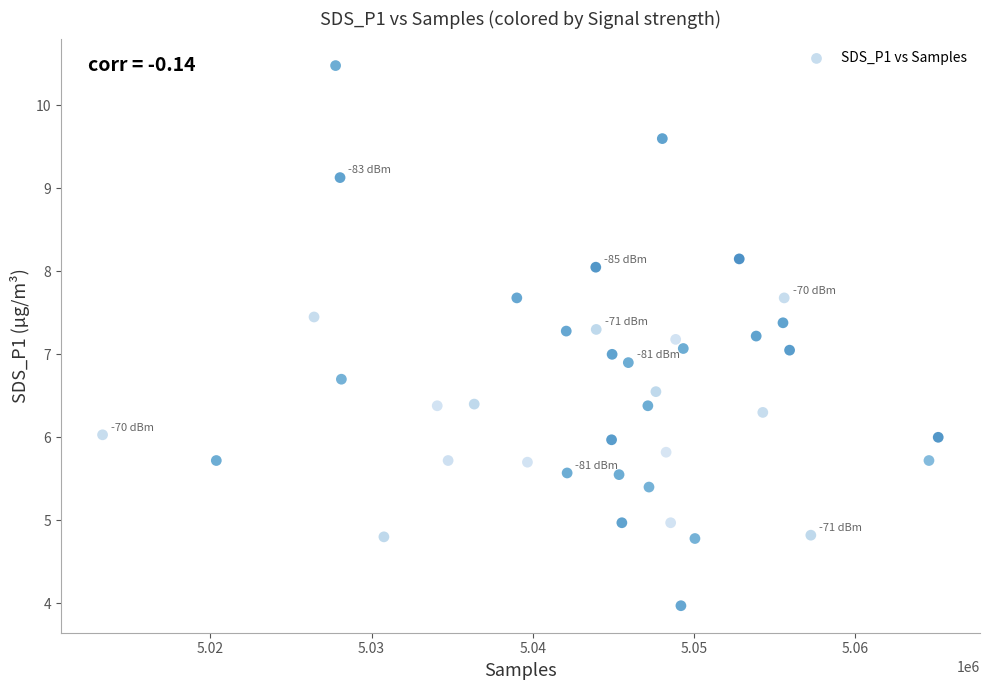

What is the range of Y values (max minus min)?

6.5